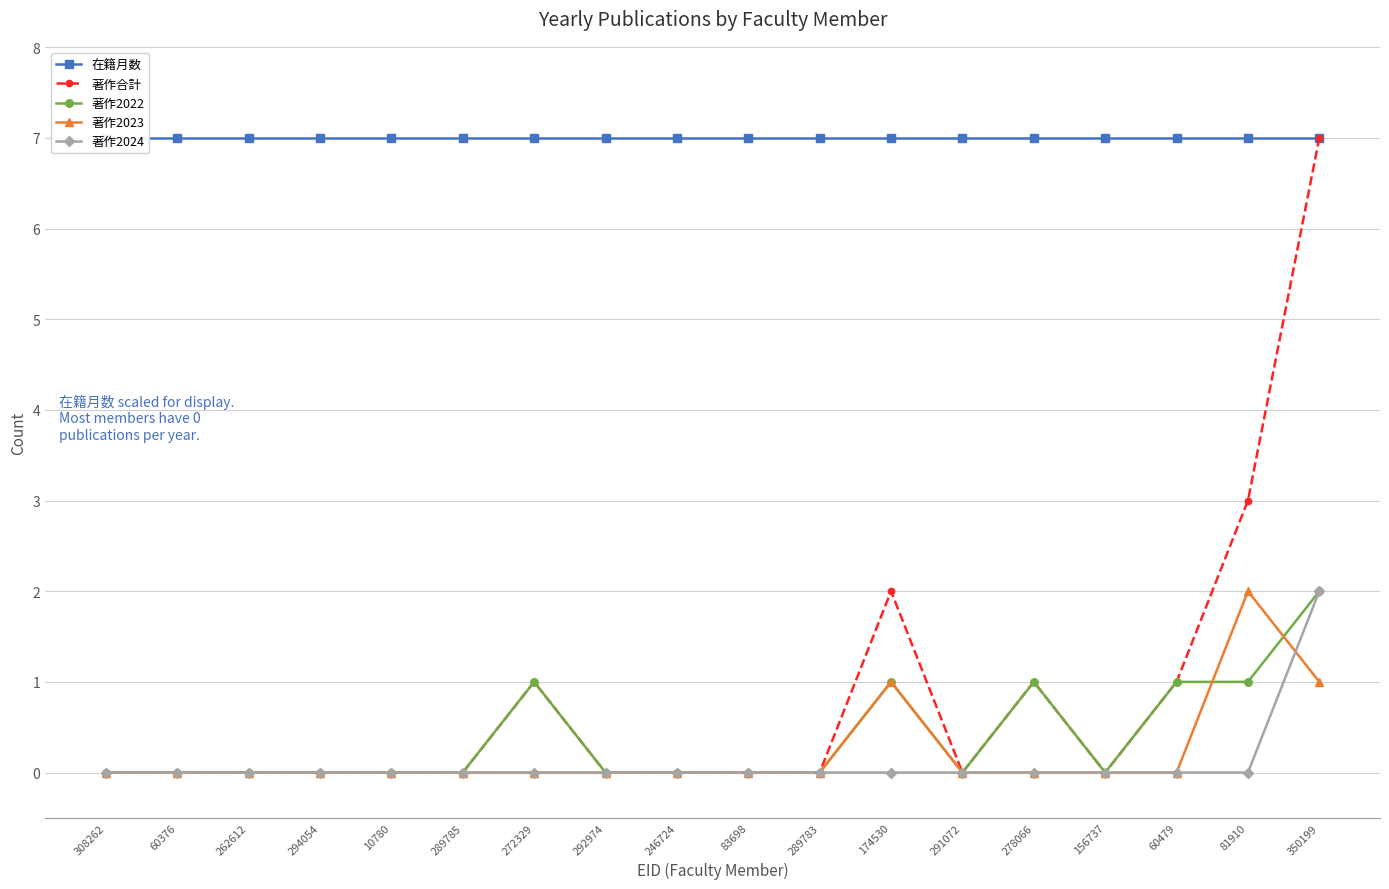

Between 246724 and 289783, which series saw the biggest shift?

在籍月数